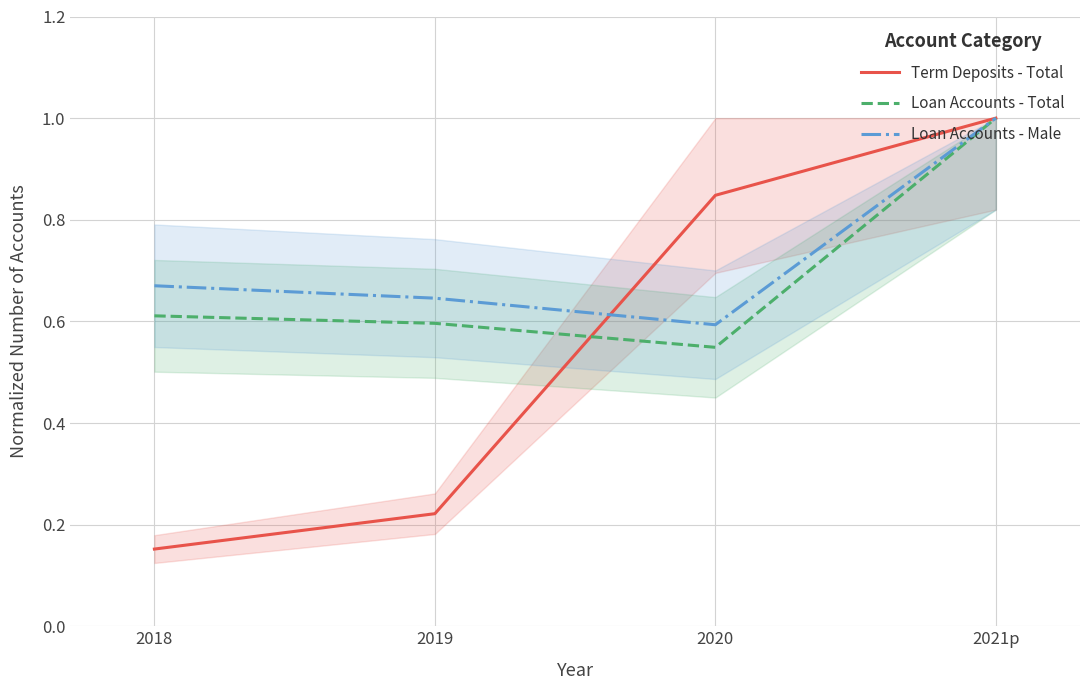

At how many categories does at least one series exceed 0?

4